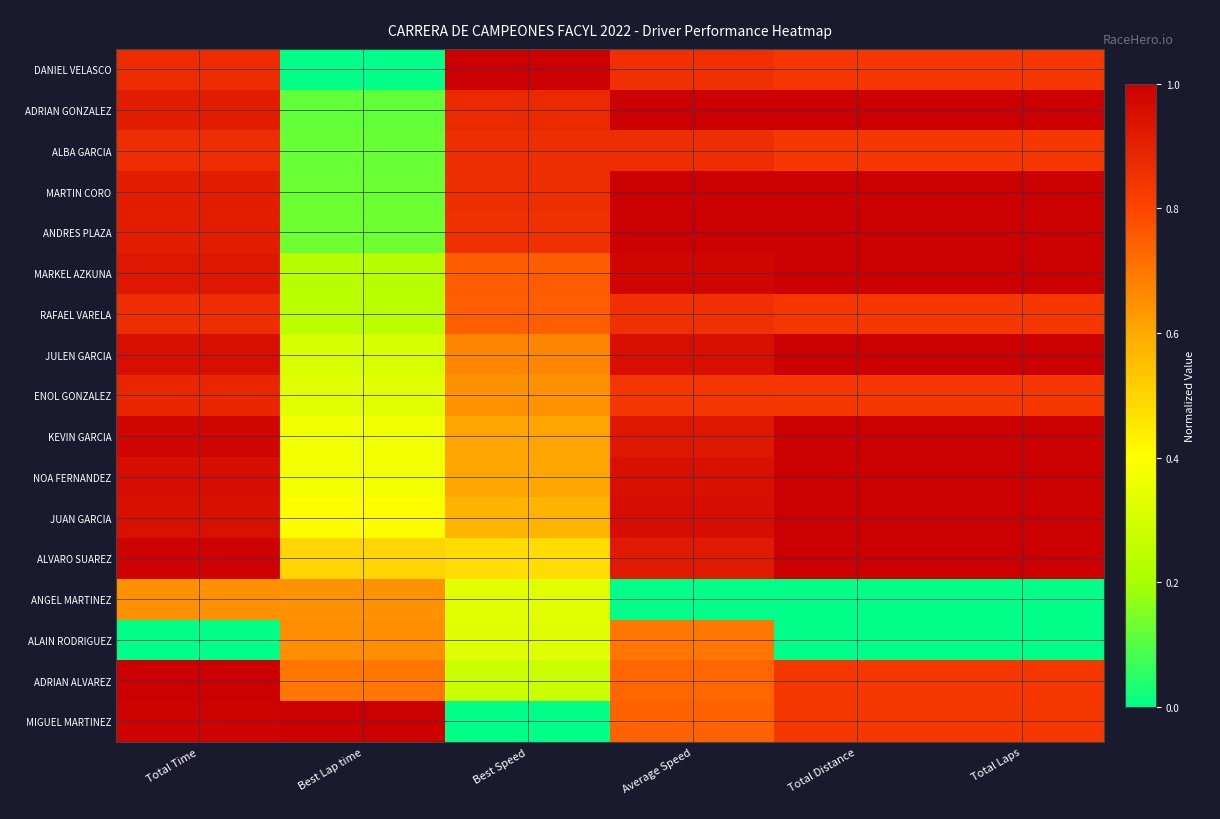

Reading left to right, extract all data points from this chart.

DANIEL VELASCO: Total Time=0.9	Best Lap time=0.0	Best Speed=1.0	Average Speed=0.9	Total Distance=0.8	Total Laps=0.8
ADRIAN GONZALEZ: Total Time=0.9	Best Lap time=0.1	Best Speed=0.9	Average Speed=1.0	Total Distance=1.0	Total Laps=1.0
ALBA GARCIA: Total Time=0.9	Best Lap time=0.1	Best Speed=0.9	Average Speed=0.9	Total Distance=0.8	Total Laps=0.8
MARTIN CORO: Total Time=0.9	Best Lap time=0.1	Best Speed=0.9	Average Speed=1.0	Total Distance=1.0	Total Laps=1.0
ANDRES PLAZA: Total Time=0.9	Best Lap time=0.1	Best Speed=0.9	Average Speed=1.0	Total Distance=1.0	Total Laps=1.0
MARKEL AZKUNA: Total Time=0.9	Best Lap time=0.2	Best Speed=0.8	Average Speed=1.0	Total Distance=1.0	Total Laps=1.0
RAFAEL VARELA: Total Time=0.9	Best Lap time=0.2	Best Speed=0.7	Average Speed=0.9	Total Distance=0.8	Total Laps=0.8
JULEN GARCIA: Total Time=1.0	Best Lap time=0.3	Best Speed=0.7	Average Speed=1.0	Total Distance=1.0	Total Laps=1.0
ENOL GONZALEZ: Total Time=0.9	Best Lap time=0.3	Best Speed=0.6	Average Speed=0.8	Total Distance=0.8	Total Laps=0.8
KEVIN GARCIA: Total Time=1.0	Best Lap time=0.4	Best Speed=0.6	Average Speed=0.9	Total Distance=1.0	Total Laps=1.0
NOA FERNANDEZ: Total Time=1.0	Best Lap time=0.4	Best Speed=0.6	Average Speed=1.0	Total Distance=1.0	Total Laps=1.0
JUAN GARCIA: Total Time=0.9	Best Lap time=0.4	Best Speed=0.6	Average Speed=1.0	Total Distance=1.0	Total Laps=1.0
ALVARO SUAREZ: Total Time=1.0	Best Lap time=0.5	Best Speed=0.5	Average Speed=0.9	Total Distance=1.0	Total Laps=1.0
ANGEL MARTINEZ: Total Time=0.7	Best Lap time=0.6	Best Speed=0.3	Average Speed=0.0	Total Distance=0.0	Total Laps=0.0
ALAIN RODRIGUEZ: Total Time=0.0	Best Lap time=0.7	Best Speed=0.3	Average Speed=0.7	Total Distance=0.0	Total Laps=0.0
ADRIAN ALVAREZ: Total Time=1.0	Best Lap time=0.7	Best Speed=0.3	Average Speed=0.7	Total Distance=0.8	Total Laps=0.8
MIGUEL MARTINEZ: Total Time=1.0	Best Lap time=1.0	Best Speed=0.0	Average Speed=0.7	Total Distance=0.8	Total Laps=0.8